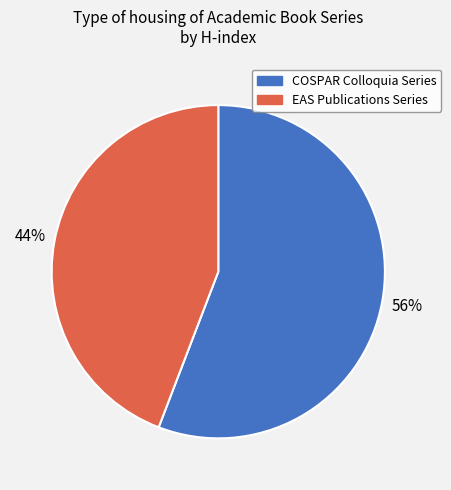

What is the smallest slice in the pie chart?

EAS Publications Series